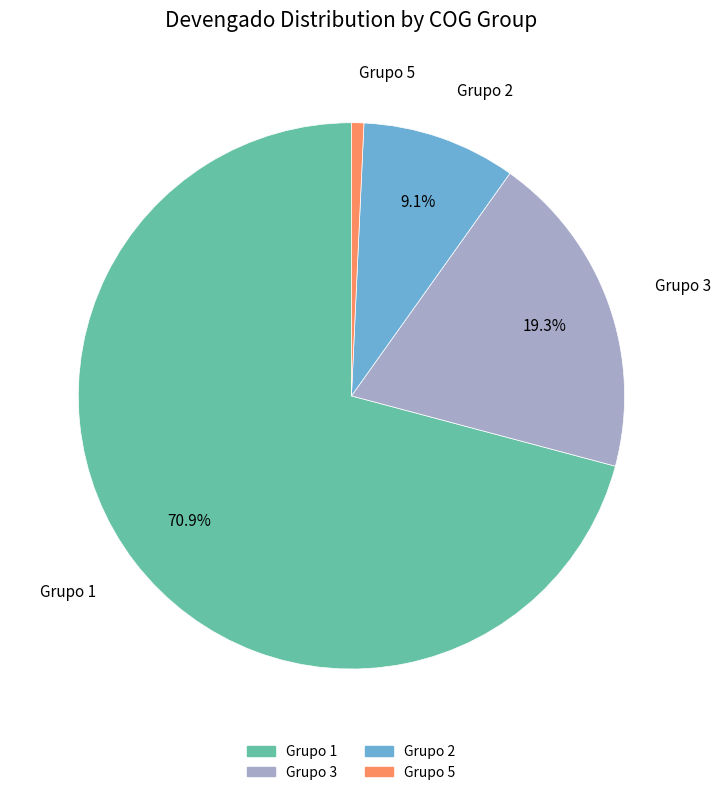

To the nearest percent, what is the difference between the largest and smallest slice percentages?

70%